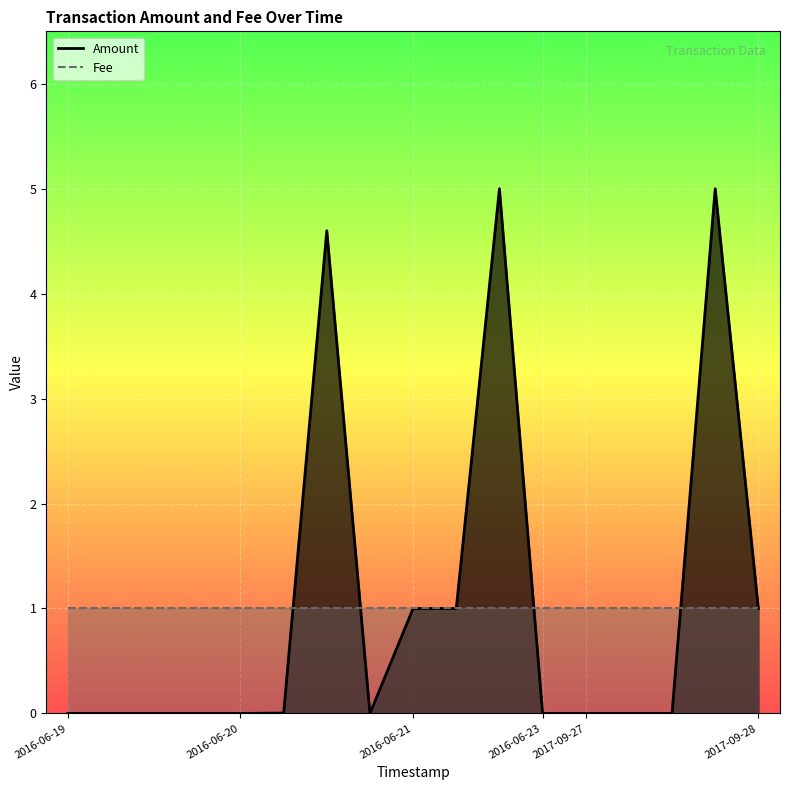

What is the change in value from 2016-06-20 21:34:38 to 2017-09-27 22:50:08?

+0.4